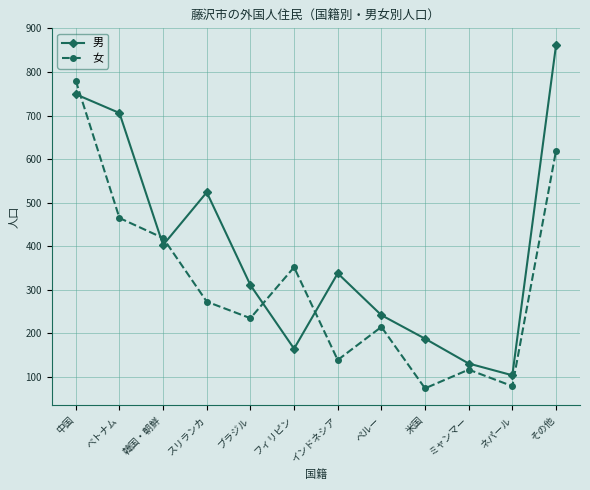

What is the difference between the 女 values at インドネシア and 米国?

65